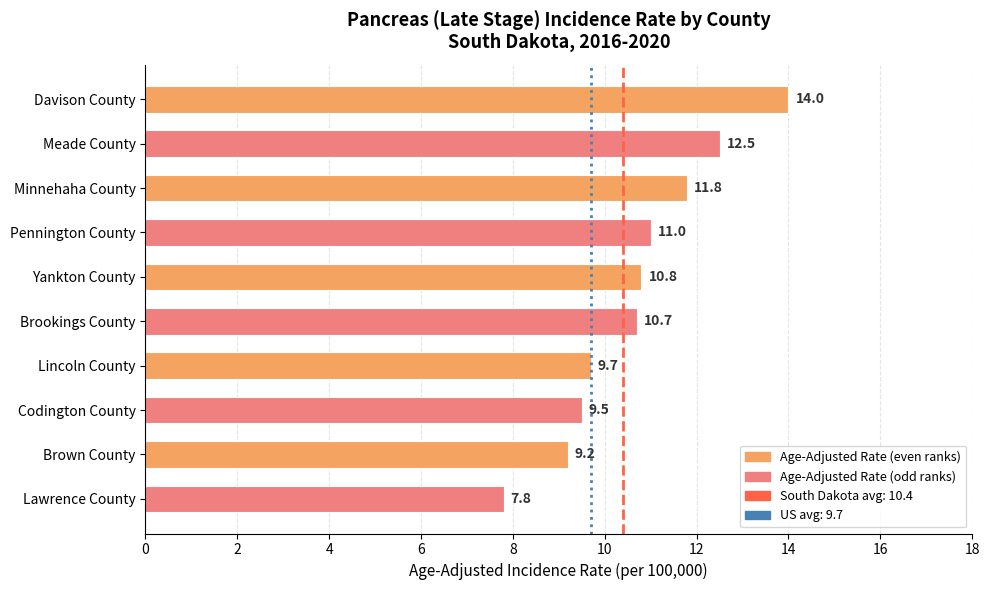

What is the difference between the maximum and minimum values?

6.2